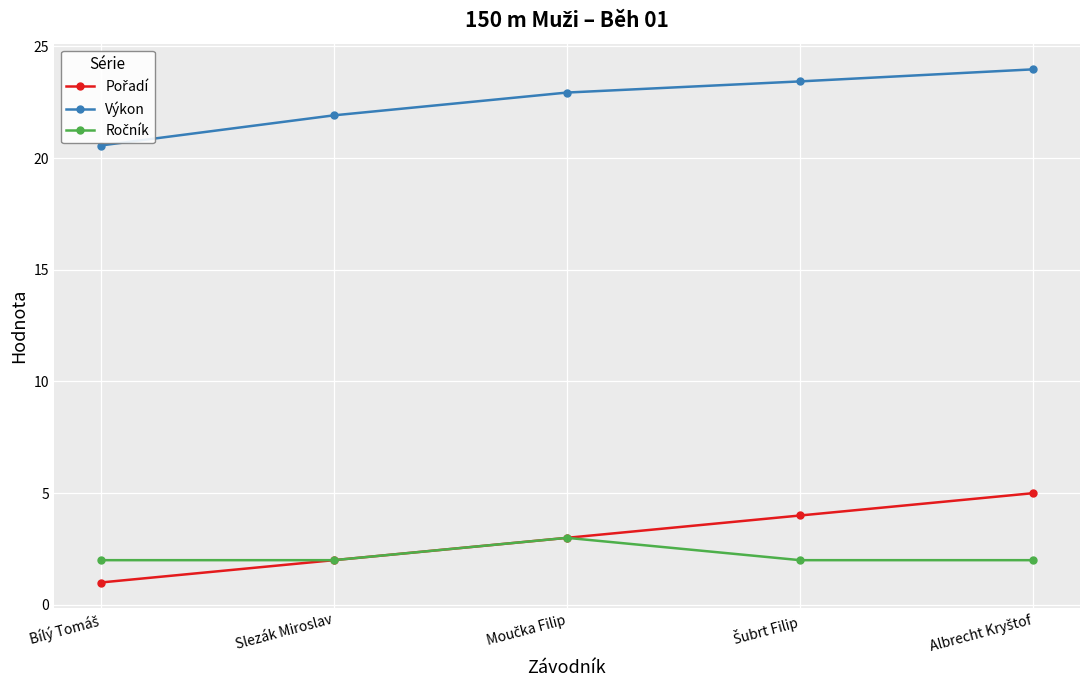

What is the minimum value for Výkon?

20.6